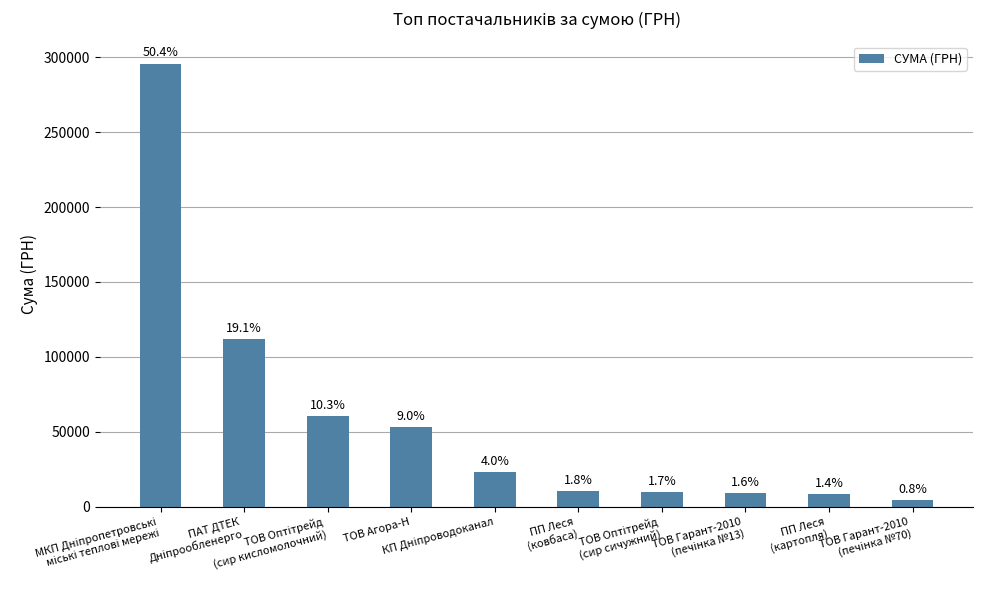

What is the sum of all values?

586874.1